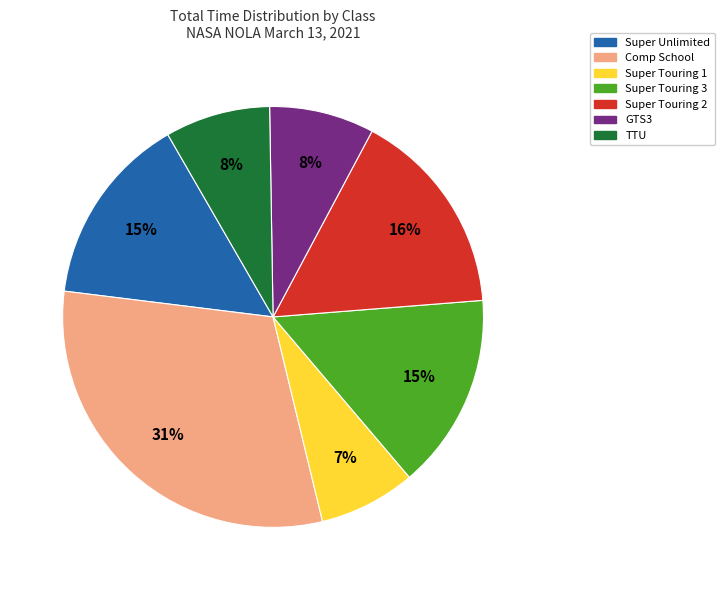

Which slice is the smallest?

Super Touring 1